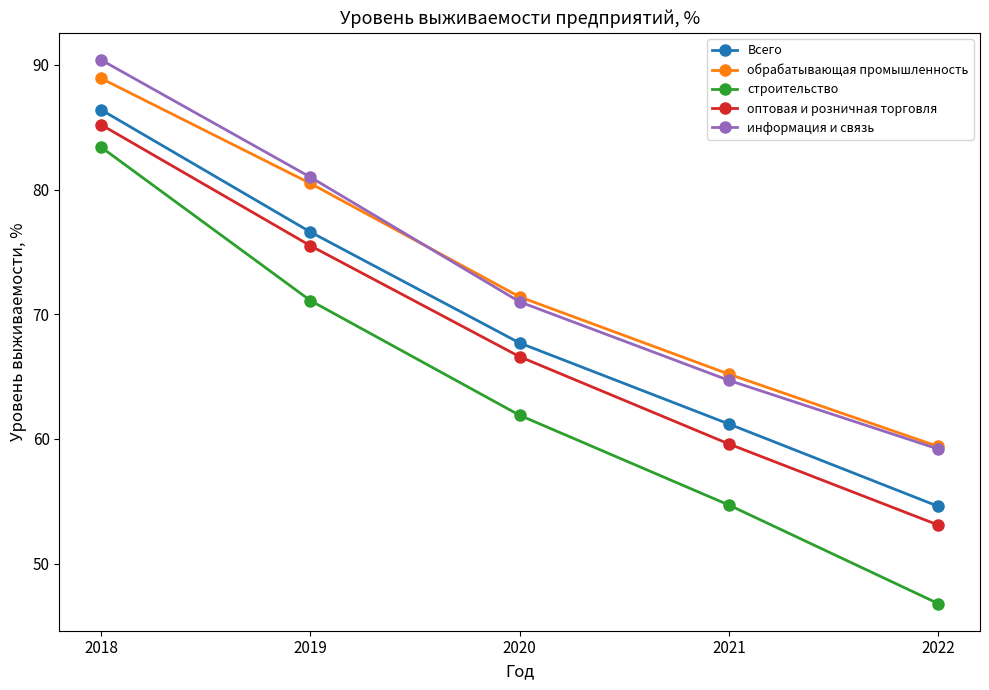

How many lines are shown in the chart?

5